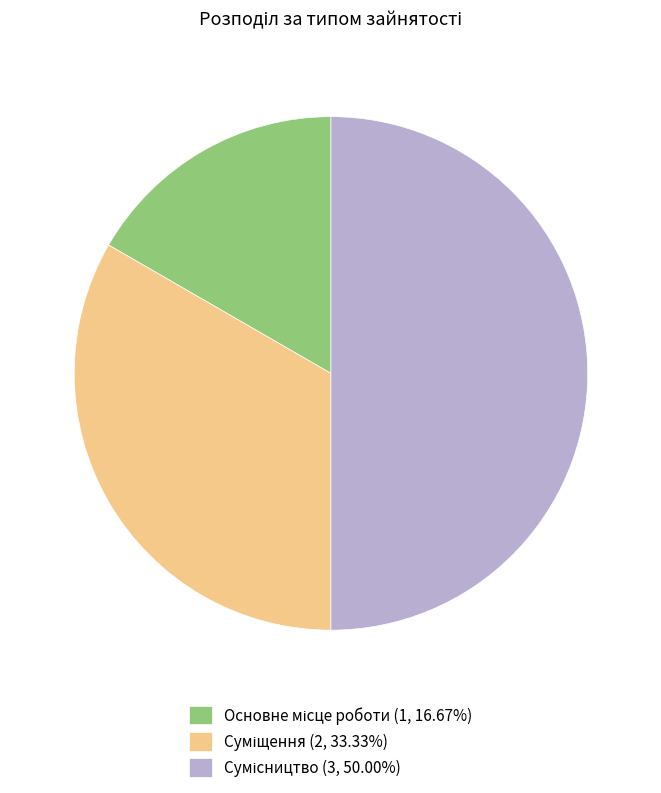

Is there any slice that represents more than half of the pie?

No